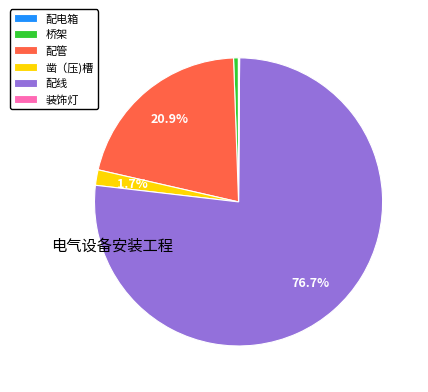

To the nearest percent, what percentage of the pie is 凿（压)槽?

2%